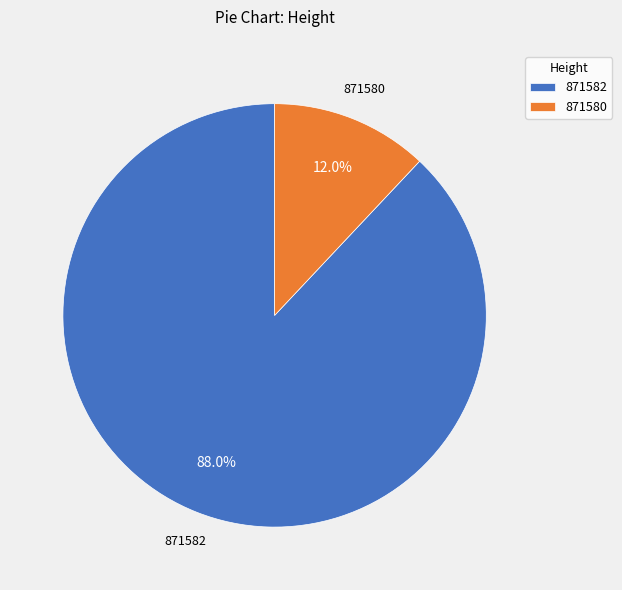

Which has a higher value, 871580 or 871582?

871582